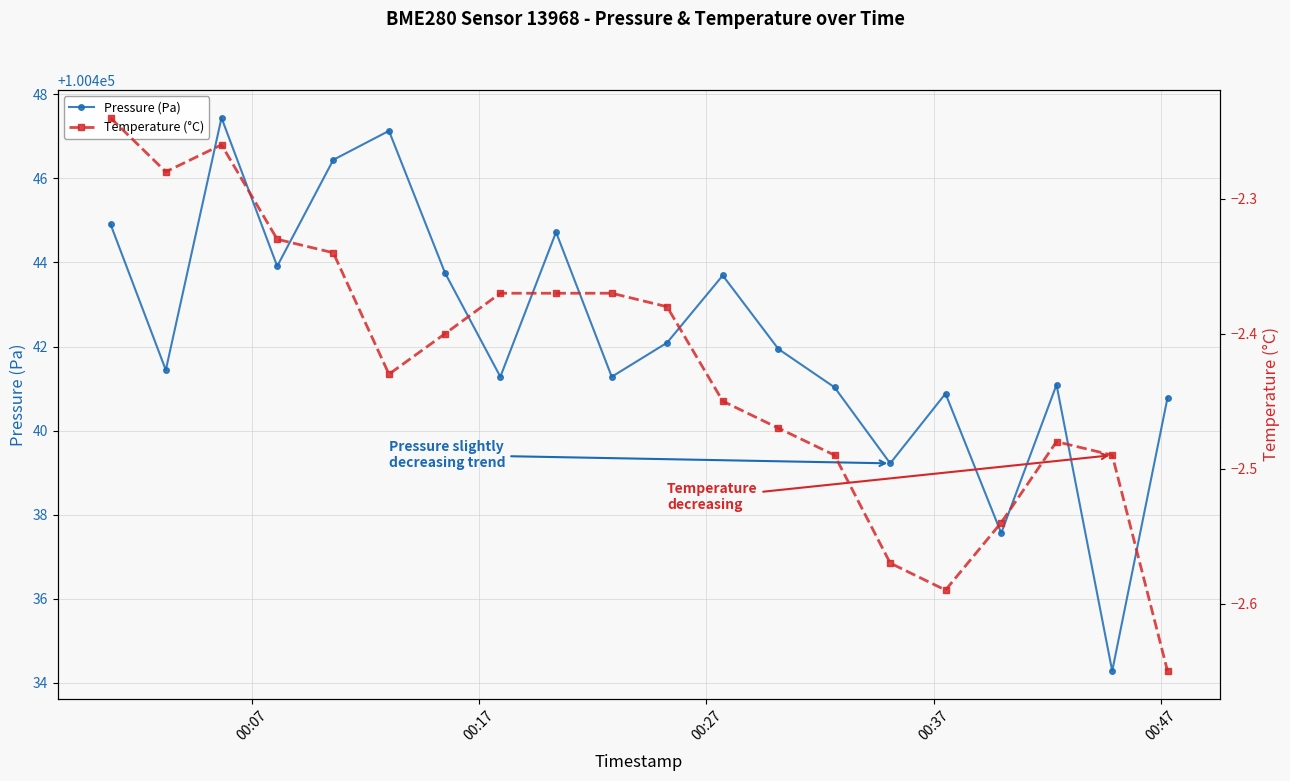

What is the value of the Pressure (Pa) point at the 10th from the left?

100441.3